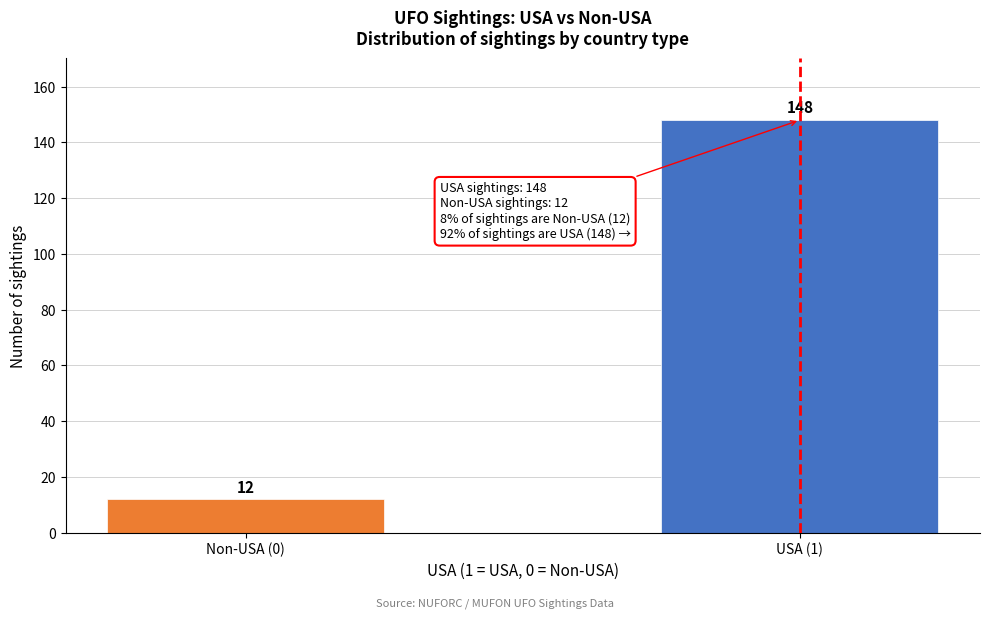

Reading left to right, what are all the values shown in this chart?

12	148